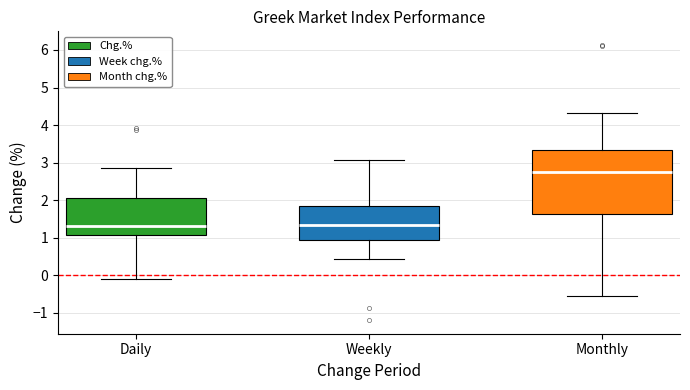

Where does the lower whisker of the box for Daily end on the y-axis? The values are not printed on the chart, so give them approximately, as read against the axis.

-0.1